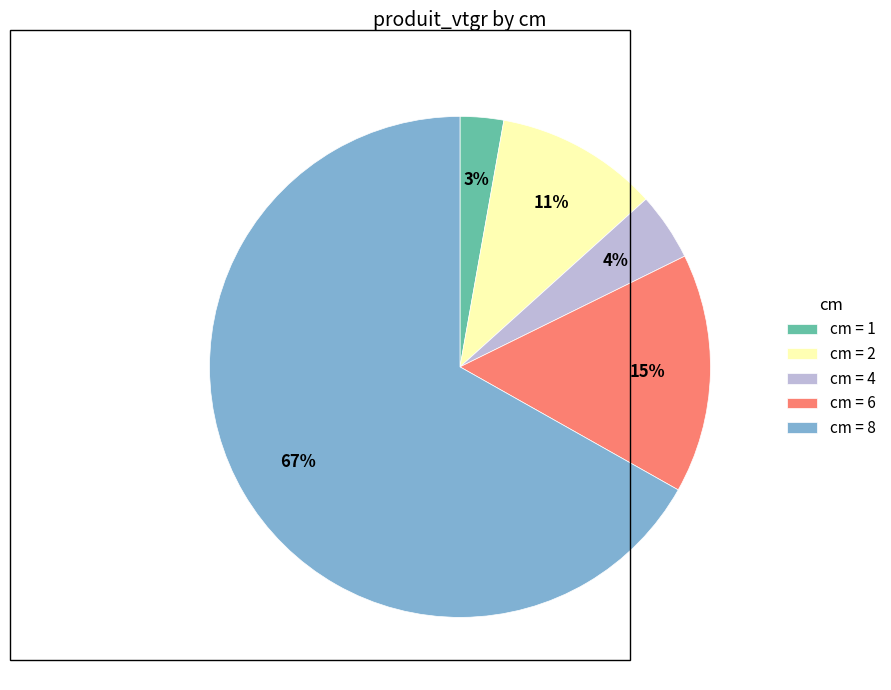

To the nearest percent, what is the difference between the largest and smallest slice percentages?

64%